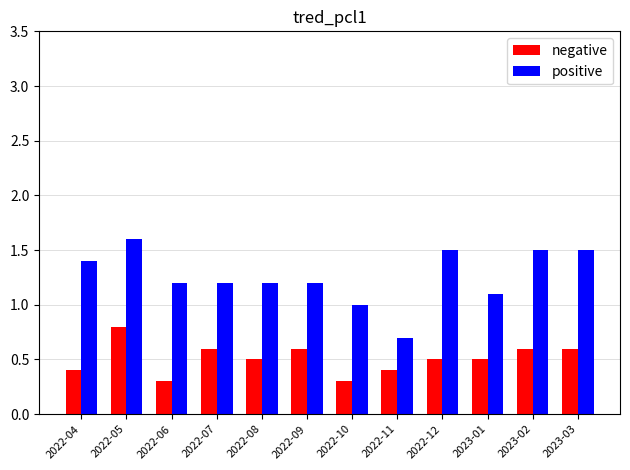

At which label does positive first exceed 1?

2022-04